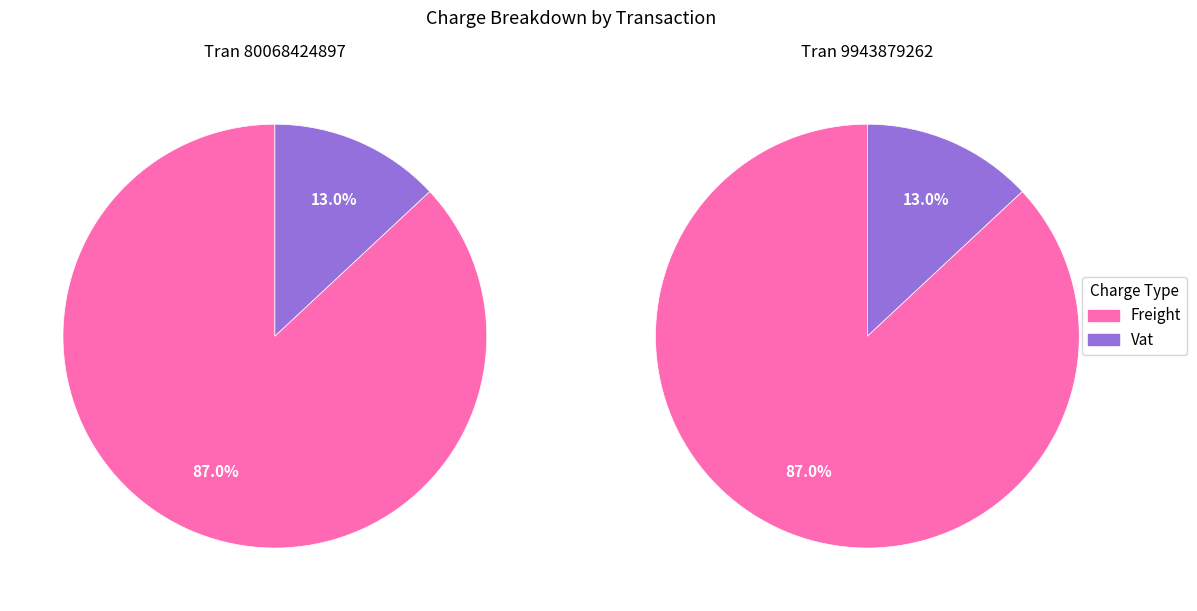

Count the number of slices in the pie.

2